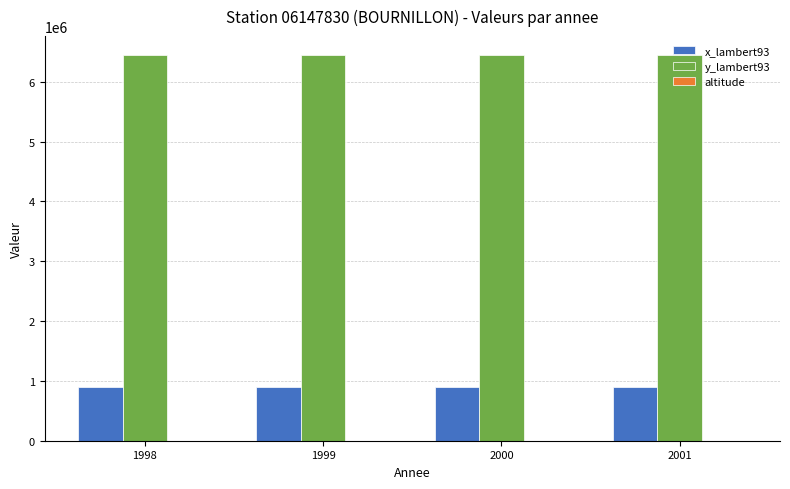

What is the maximum value shown in the chart?

6443082